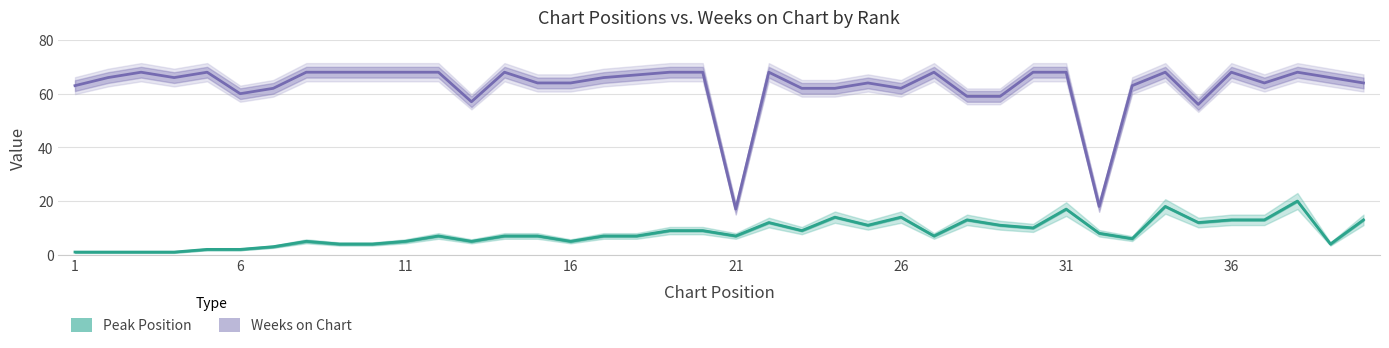

True or false: Peak Position and Weeks on Chart cross at least once.

False